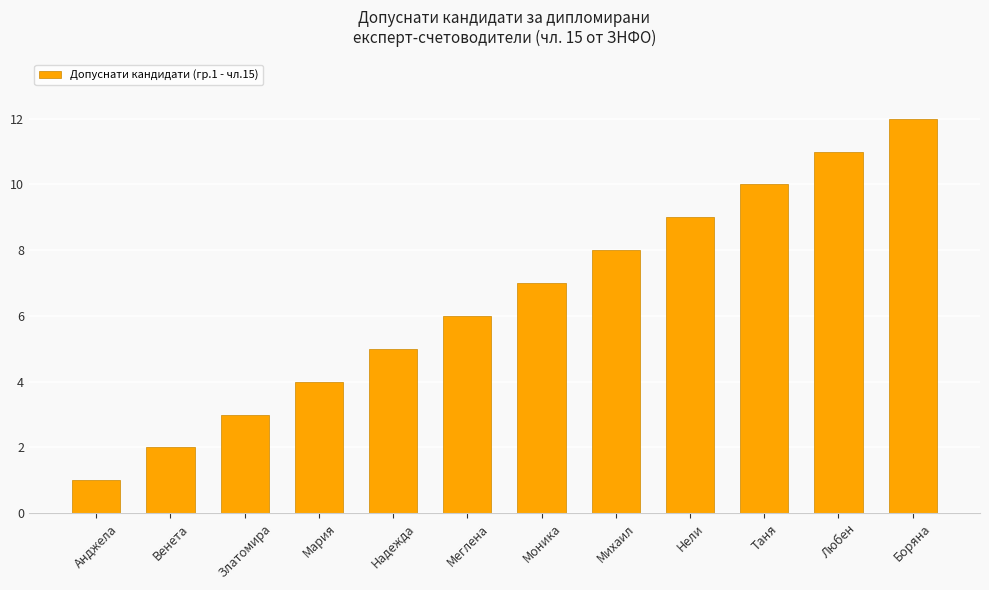

Reading right to left, list all the values displayed in this chart.

12	11	10	9	8	7	6	5	4	3	2	1